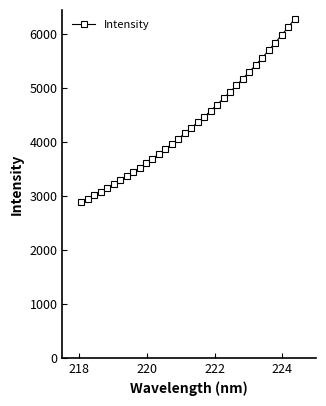

What is the difference between the maximum and minimum values?

3387.3